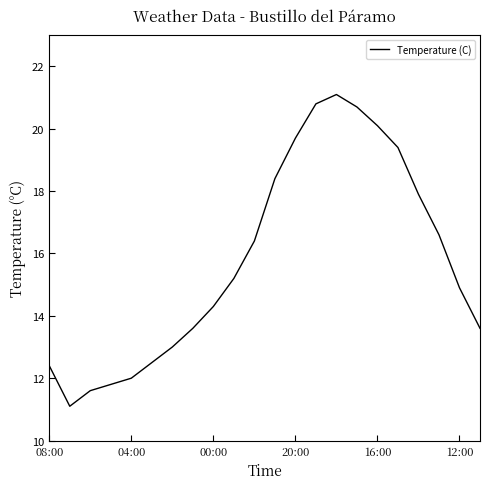

What is the maximum value shown in the chart?

21.1